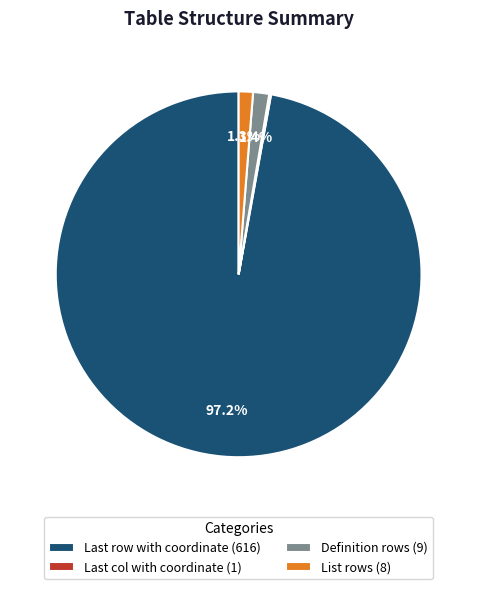

Which category has the biggest portion of the pie?

Last row with coordinate